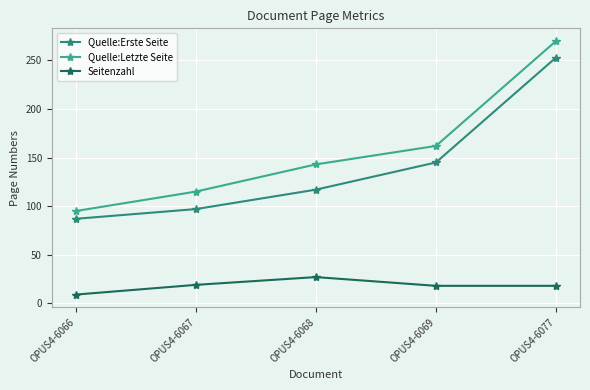

Rank the categories by Seitenzahl value from highest to lowest.

OPUS4-6068, OPUS4-6067, OPUS4-6069, OPUS4-6077, OPUS4-6066